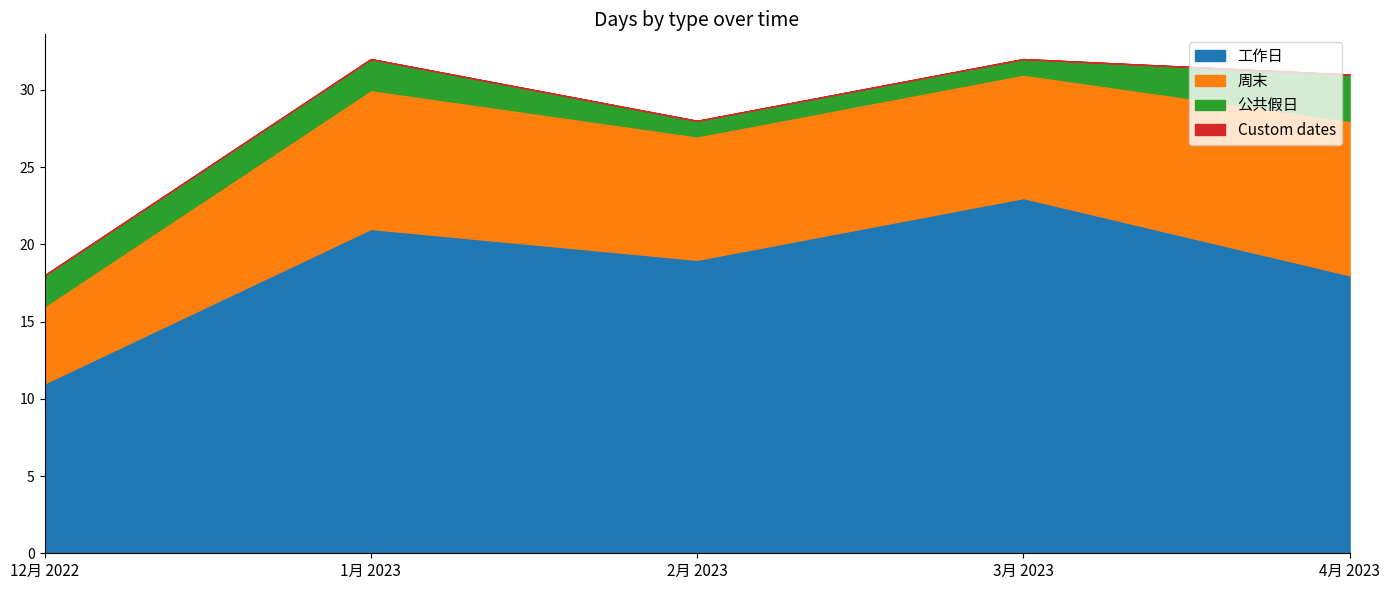

True or false: 公共假日 and 周末 intersect in this chart.

False